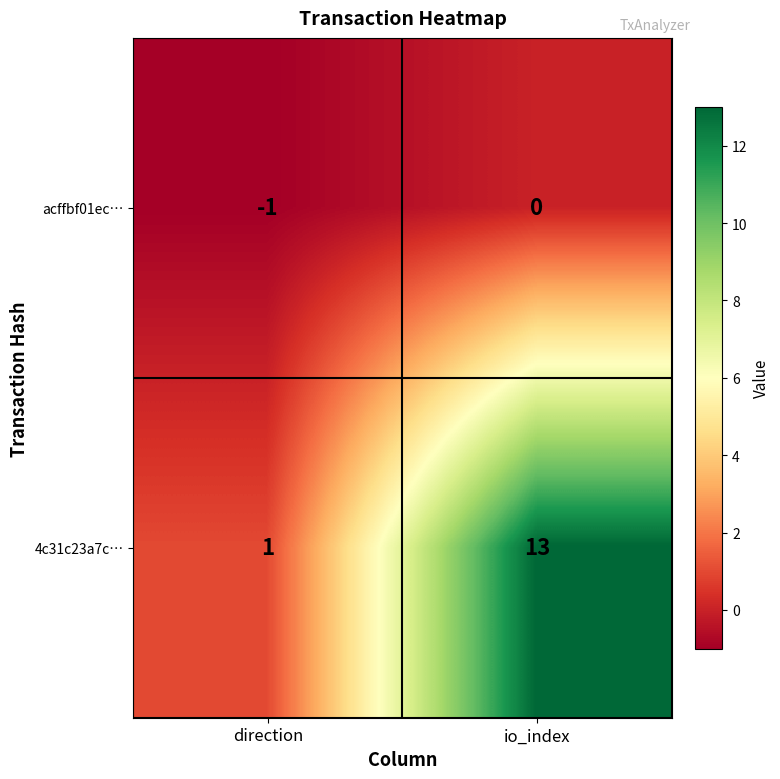

Reading left to right, extract all data points from this chart.

acffbf01ec…: direction=-1	io_index=0
4c31c23a7c…: direction=1	io_index=13